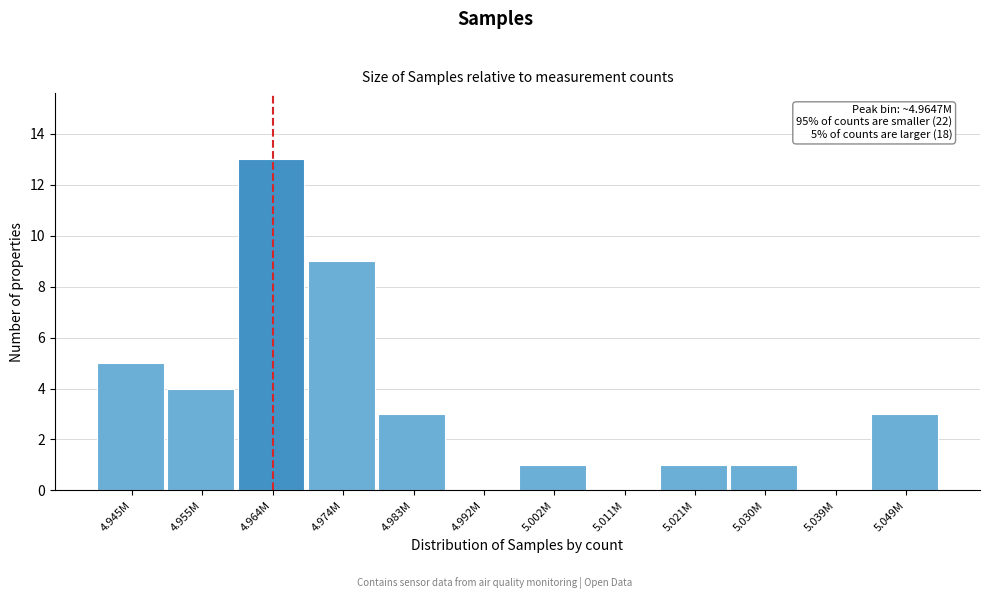

Reading left to right, extract all data points from this chart.

4.945M=5	4.955M=4	4.964M=13	4.974M=9	4.983M=3	4.992M=0	5.002M=1	5.011M=0	5.021M=1	5.030M=1	5.039M=0	5.049M=3